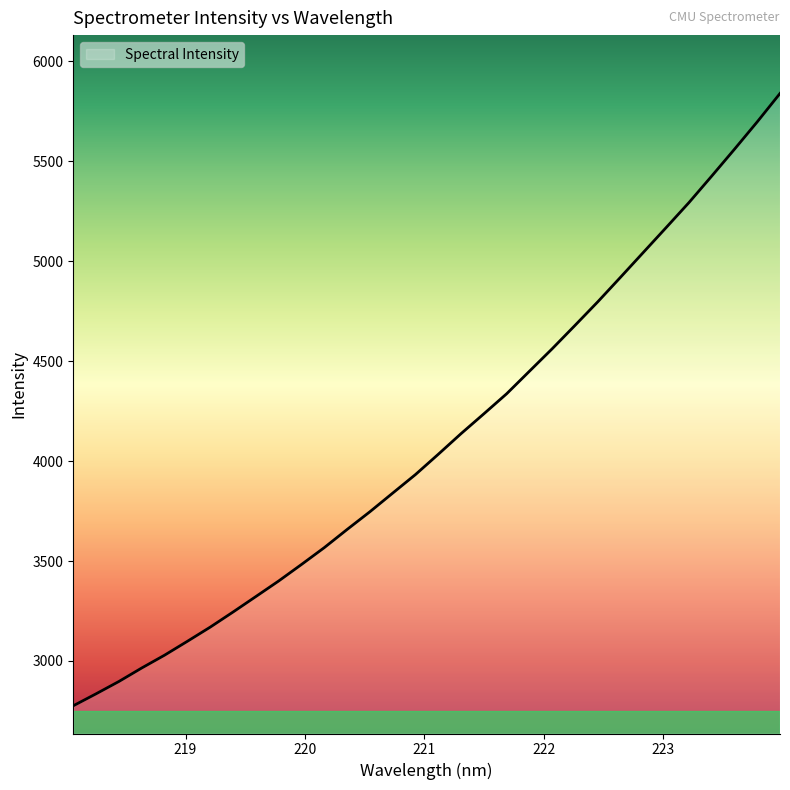

What is the difference between the maximum and minimum values?

3064.1